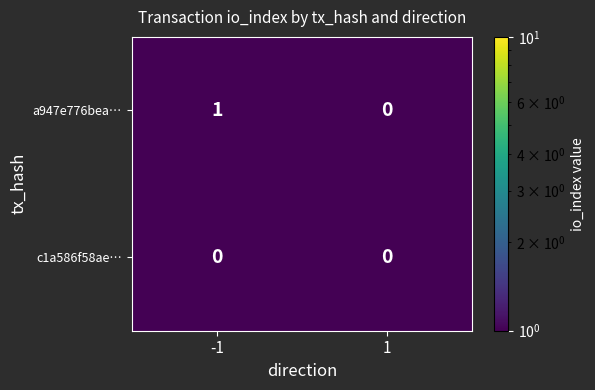

Is it true that a947e776bea… equals 0 at 1?

True